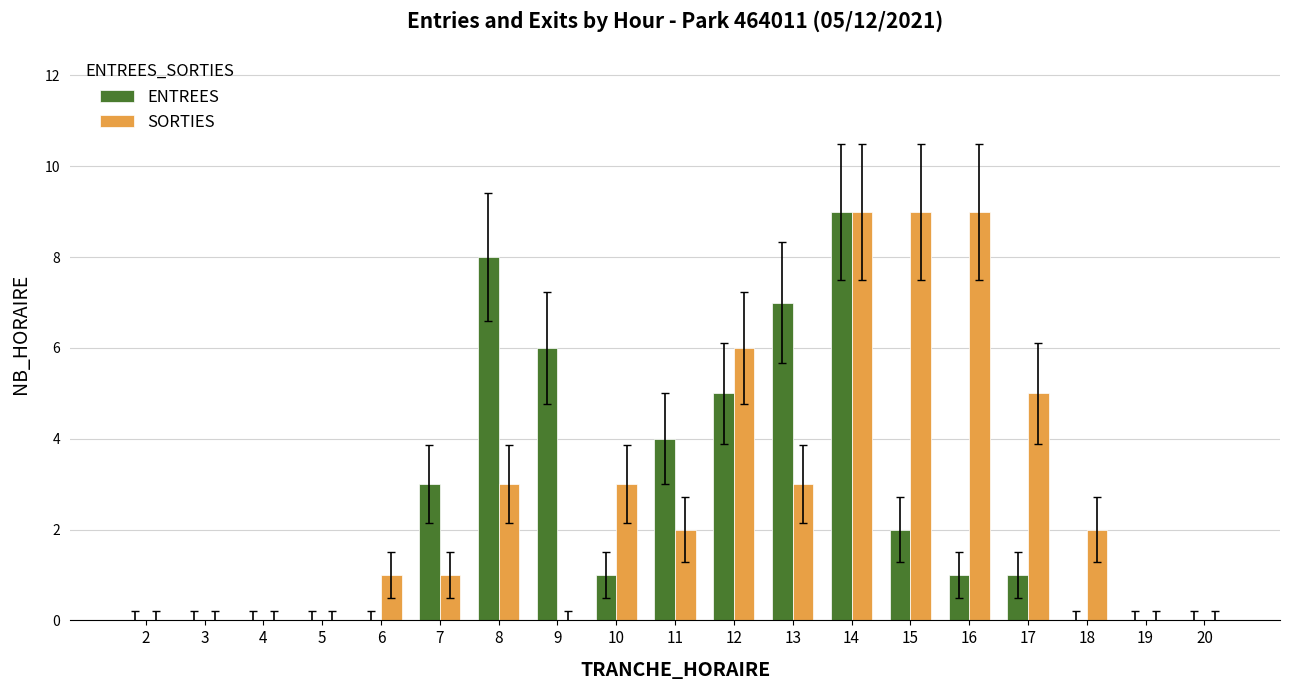

How many ENTREES values are between 0 and 5?

15